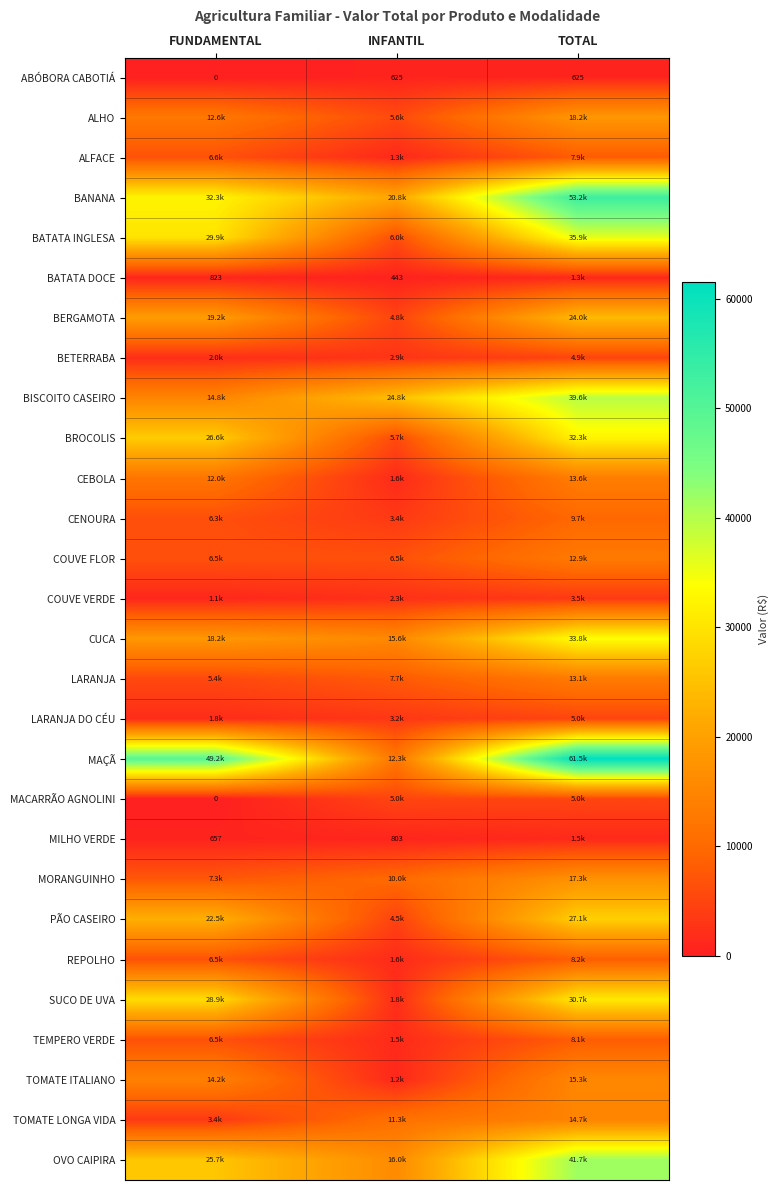

Is the value of MAÇÃ at TOTAL greater than the value of BETERRABA at TOTAL?

Yes